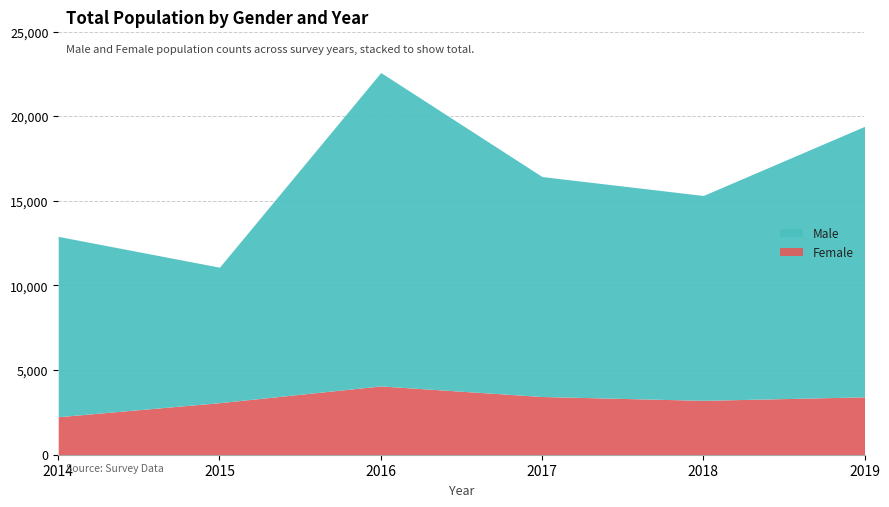

List the series in order of their peak value, highest first.

Male, Female